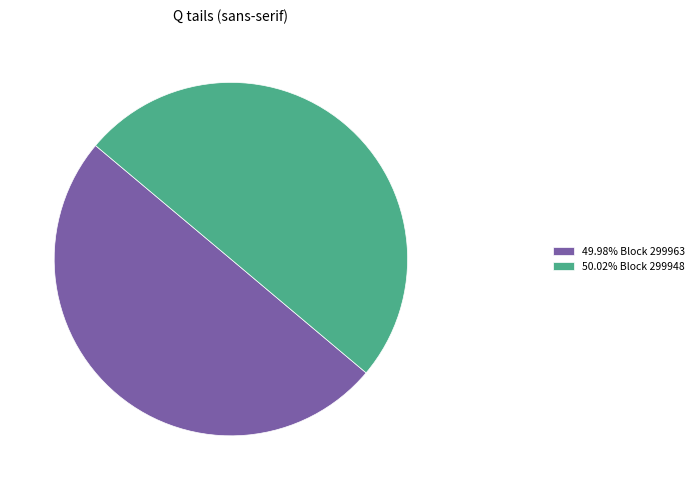

Do 49.98% Block 299963 and 50.02% Block 299948 together represent more than half of the pie?

Yes